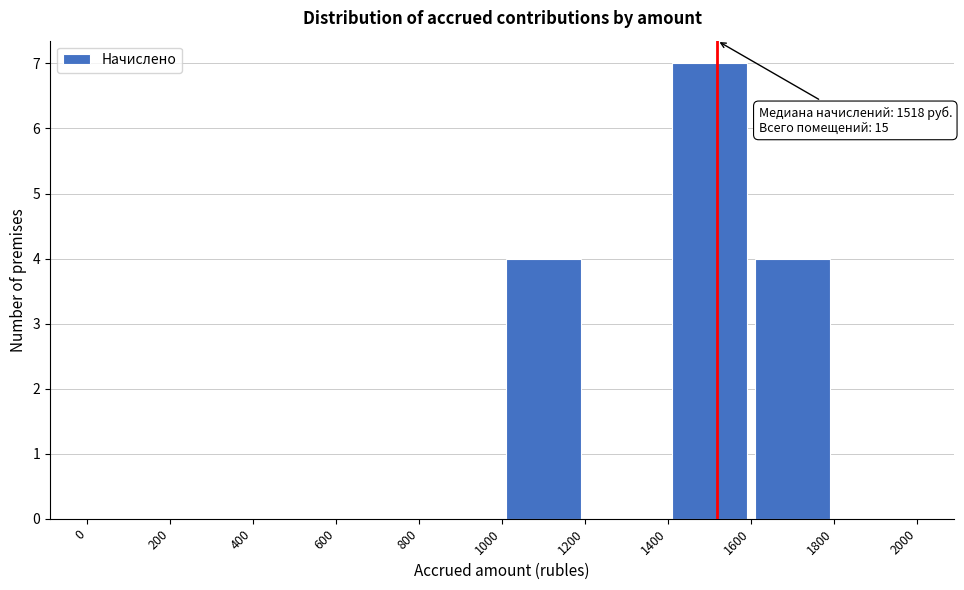

Over which range of the x-axis is the bar tallest?

1400 to 1600